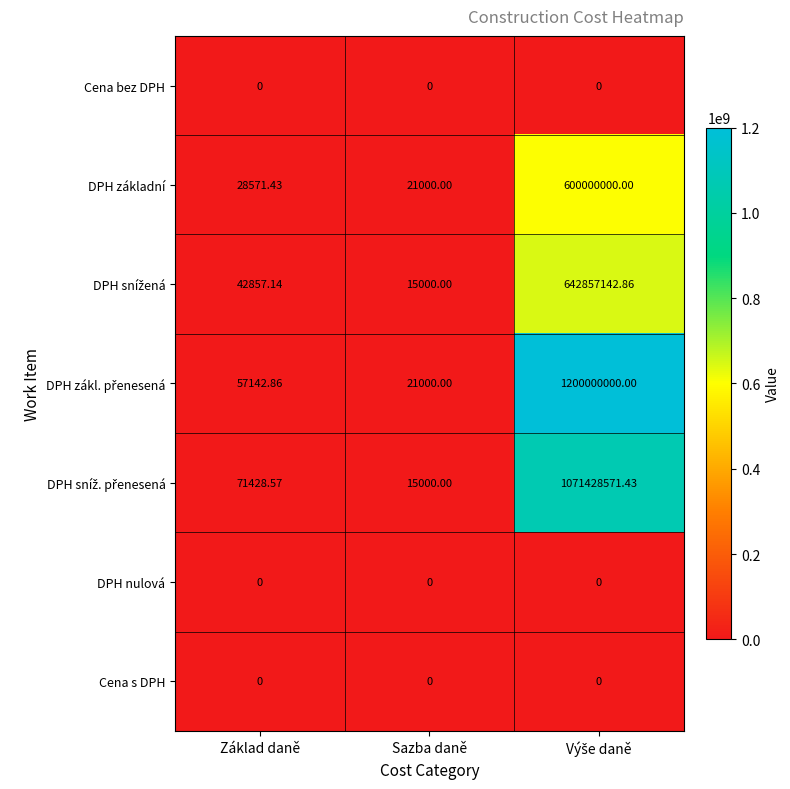

Rank the series by their maximum value, from highest to lowest.

DPH zákl. přenesená, DPH sníž. přenesená, DPH snížená, DPH základní, Cena bez DPH, DPH nulová, Cena s DPH